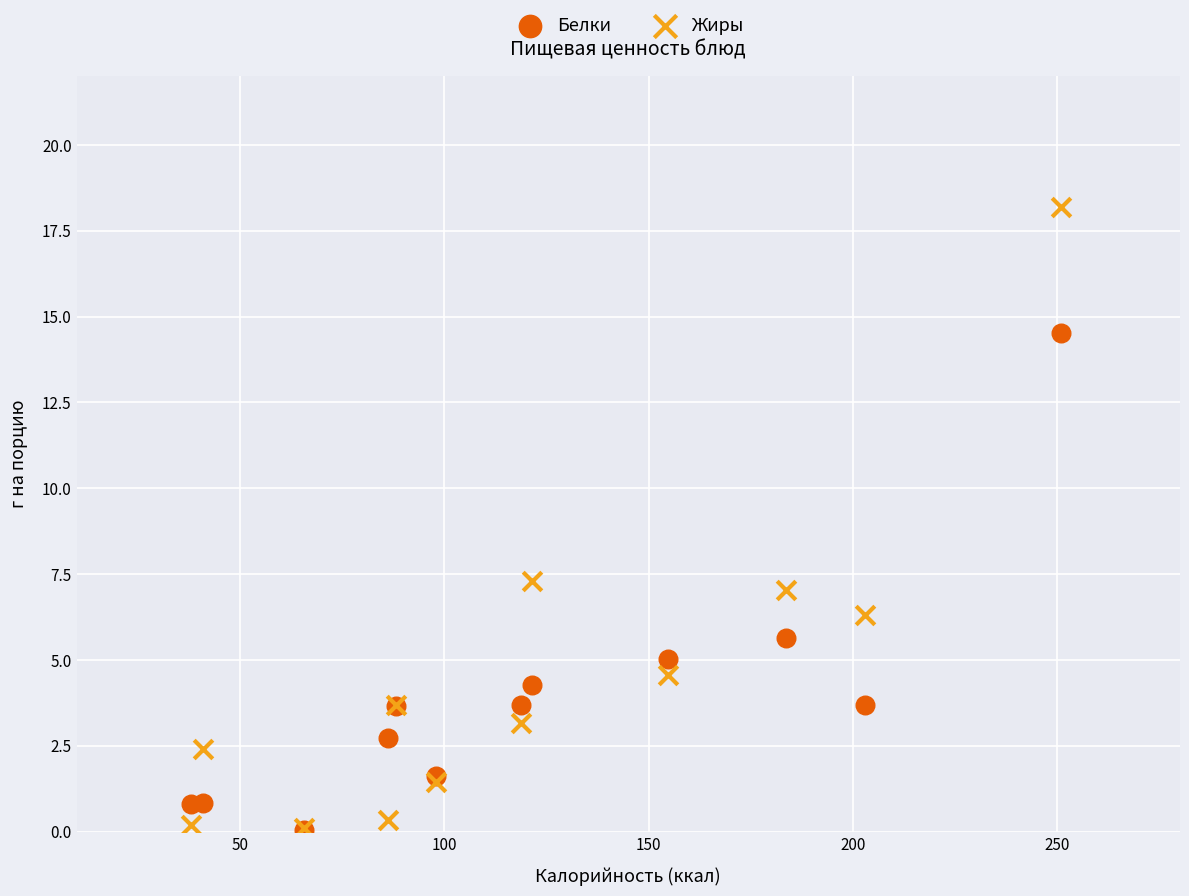

Which series reaches the maximum Y coordinate?

Жиры